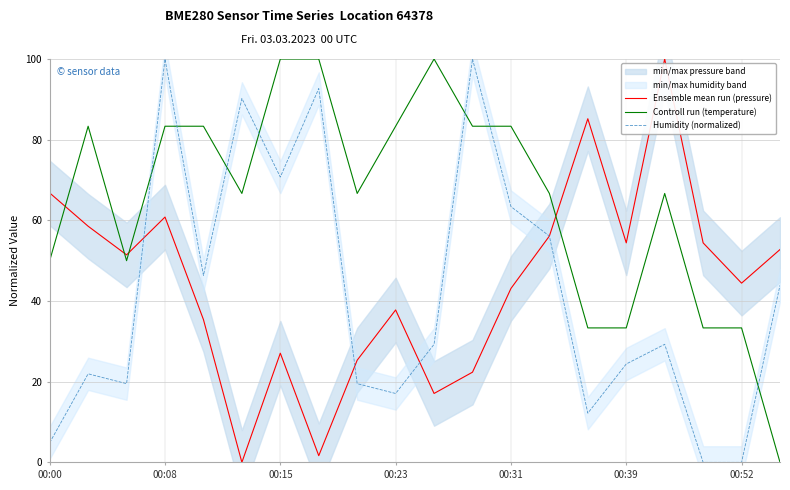

Which series has the largest range (max minus min)?

Ensemble mean run (pressure)